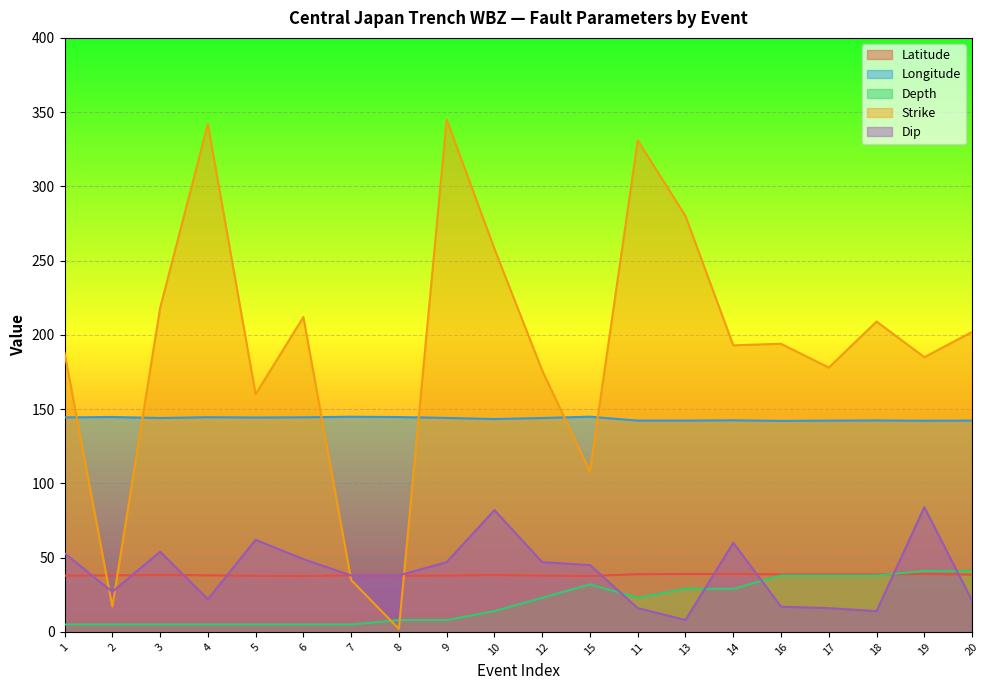

What is the label of the 14th point from the right?

7